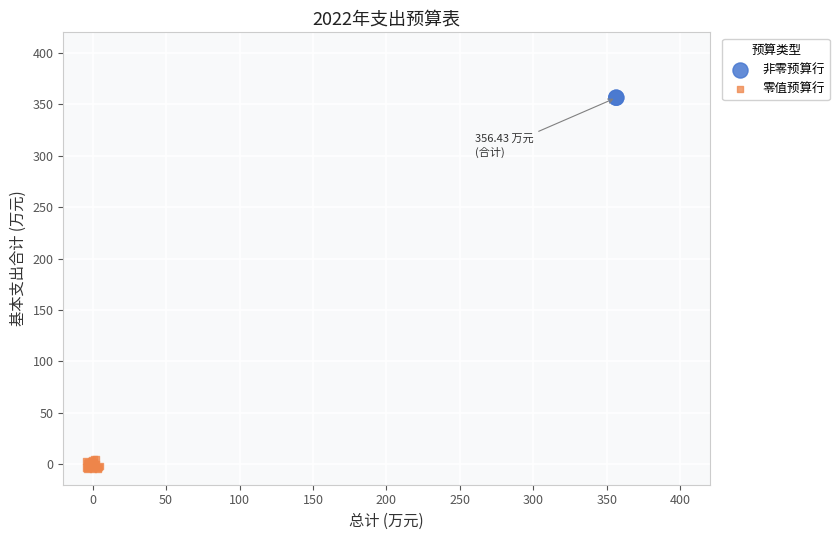

Which series contains the highest Y value?

非零预算行